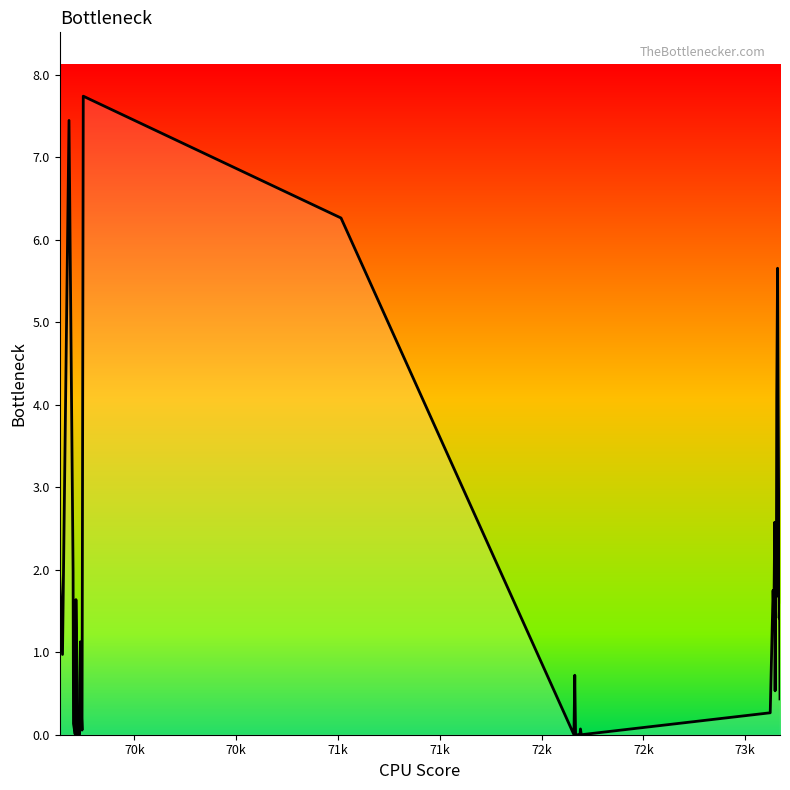

What is the greatest value displayed?

7.7